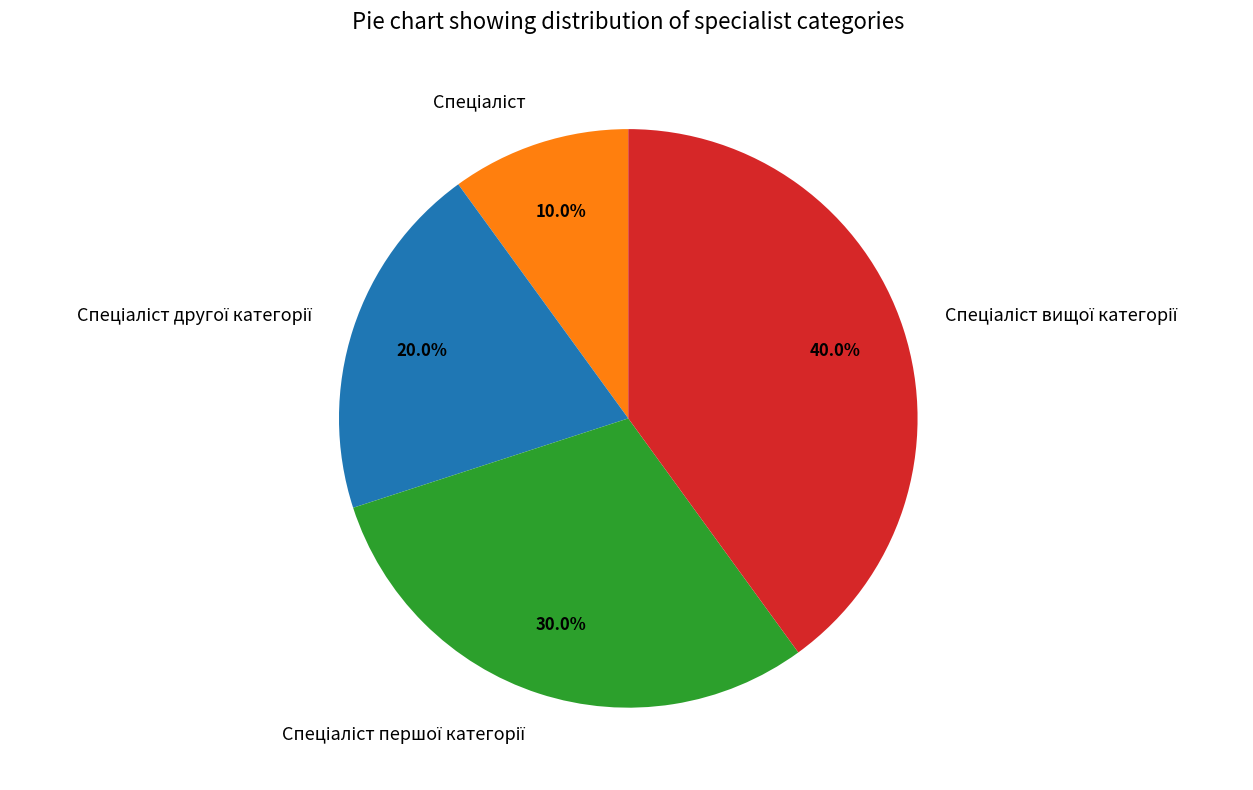

Does any single category account for the majority?

No